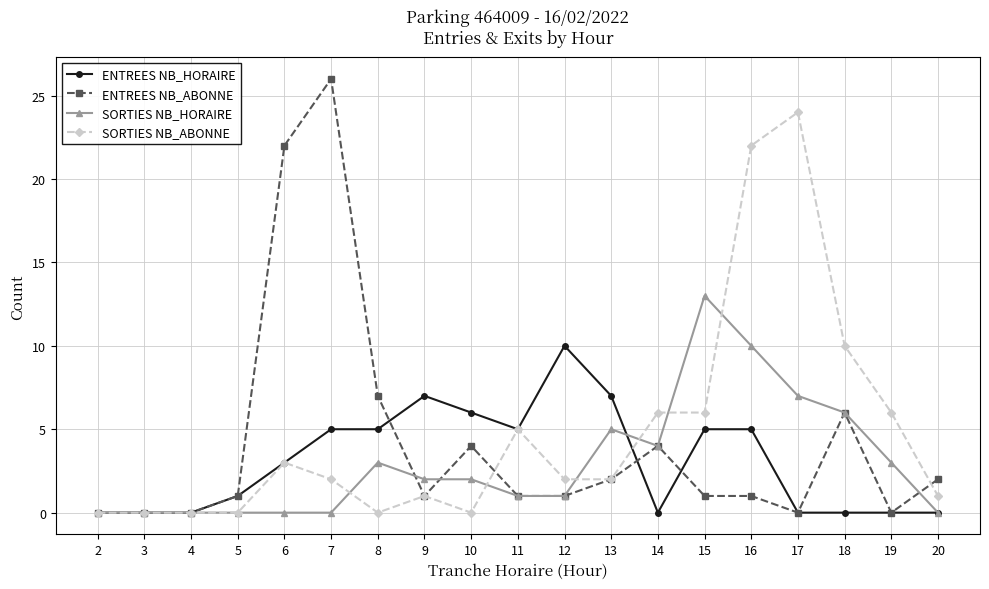

Does the chart have visible grid lines?

Yes